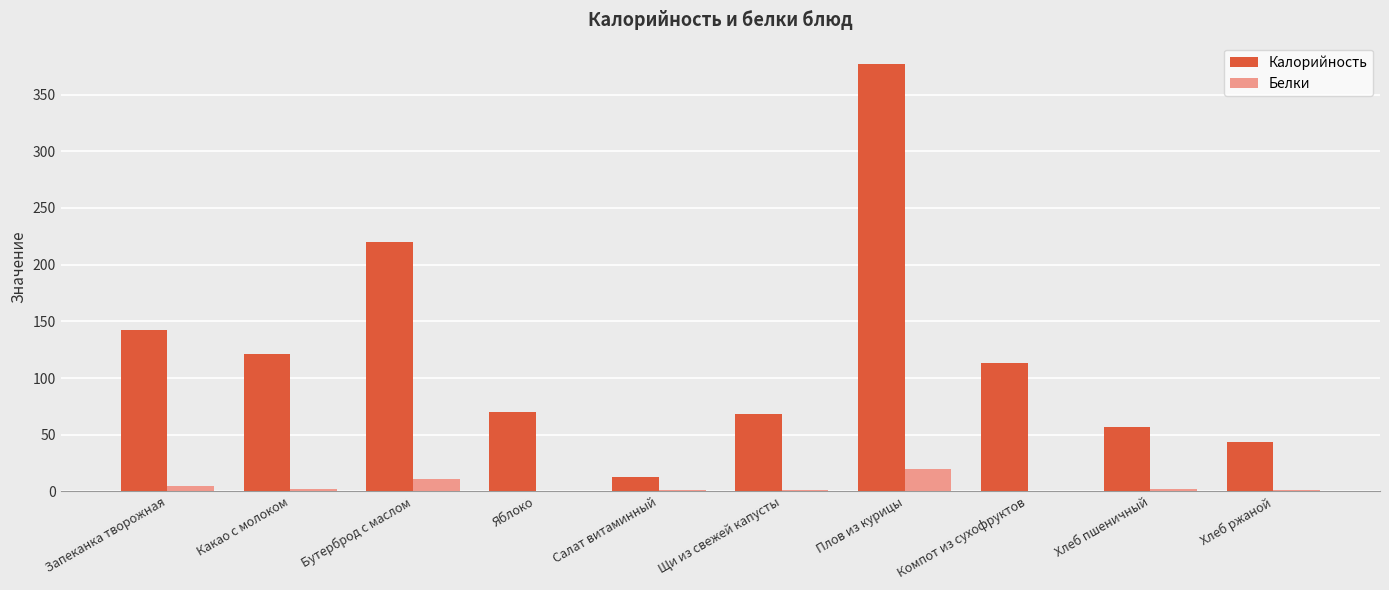

Where is Калорийность nearest to the value 195?

Бутерброд с маслом